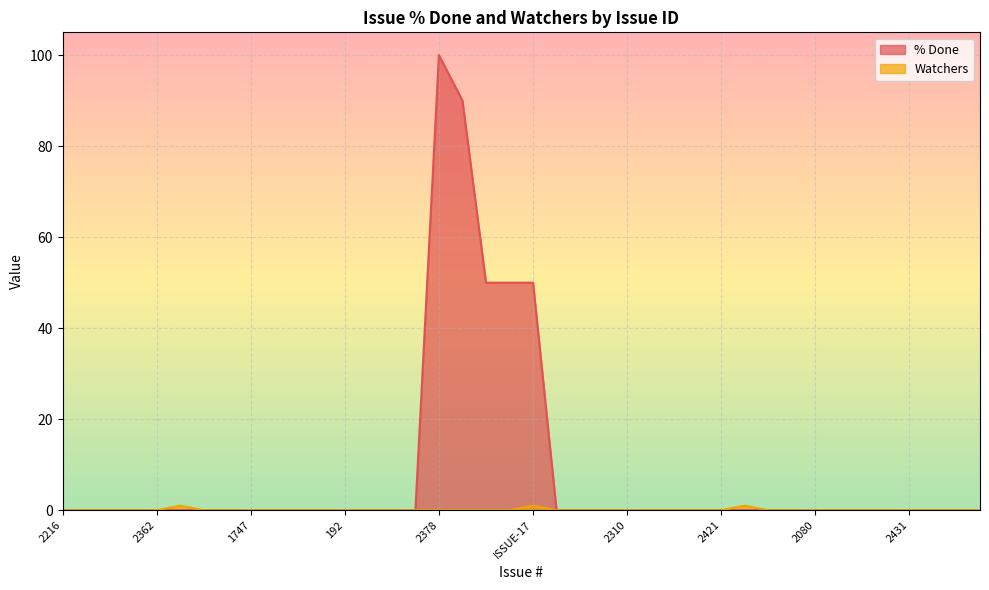

Which series changed the most between 1747 and 1602?

% Done